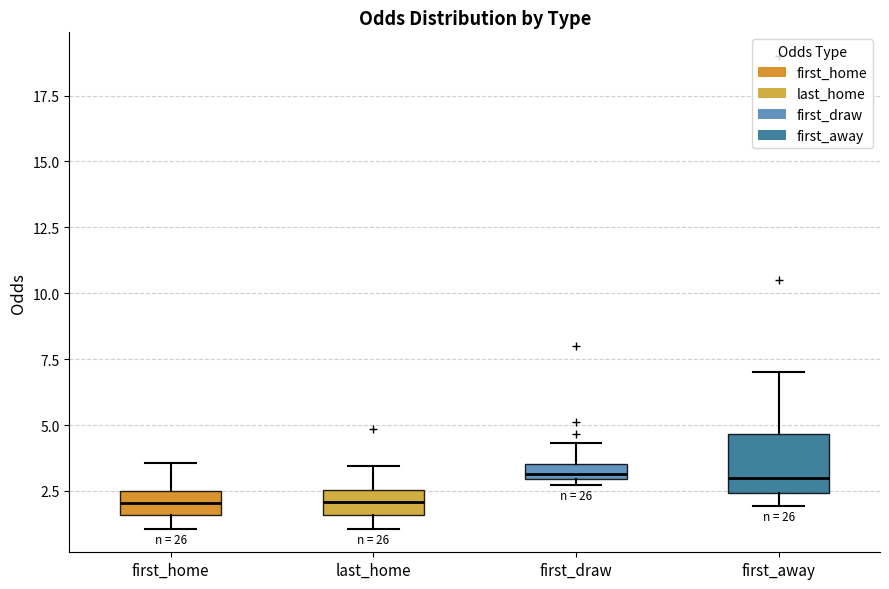

Which box is the tallest, from its lower edge to its upper edge?

first_away